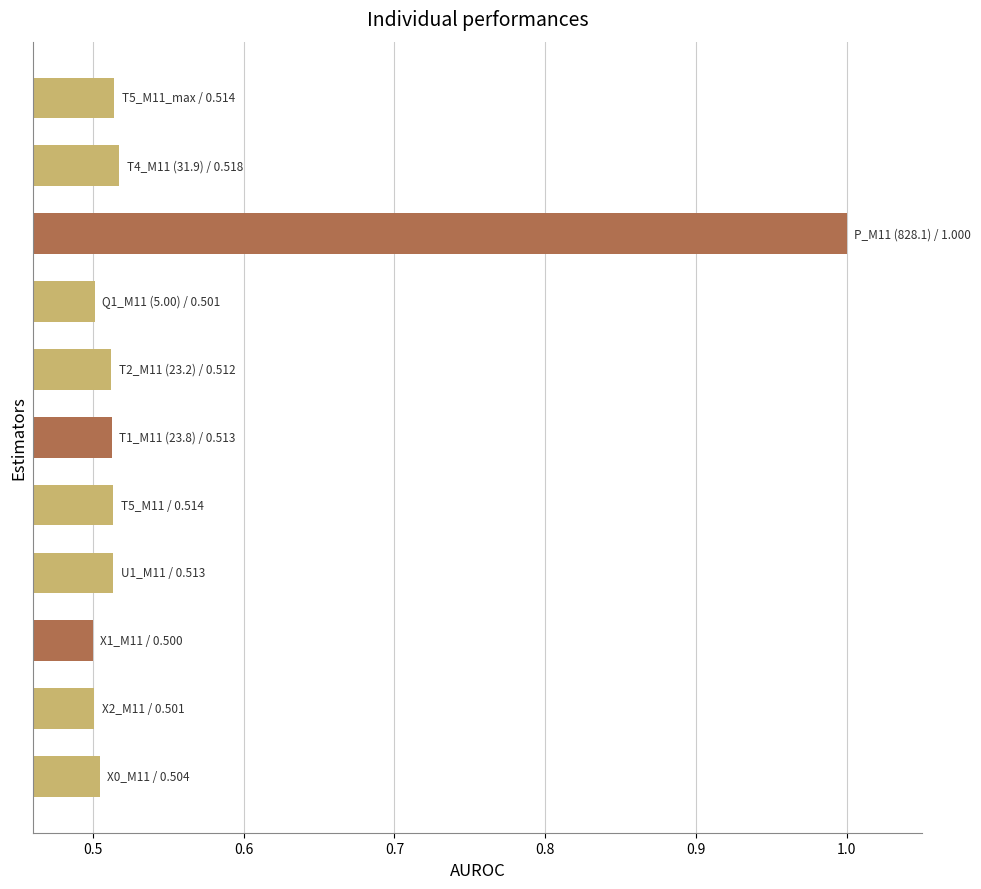

What is the average value?

0.6